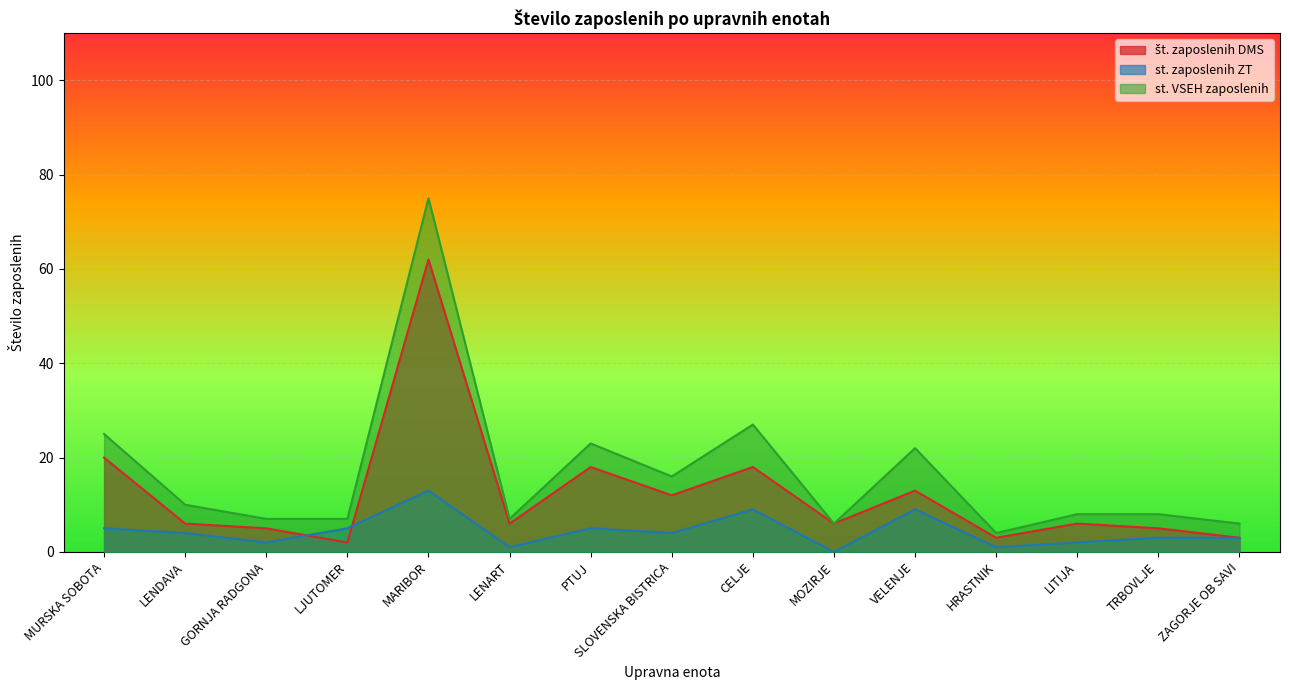

What is the minimum value for št. zaposlenih DMS?

2